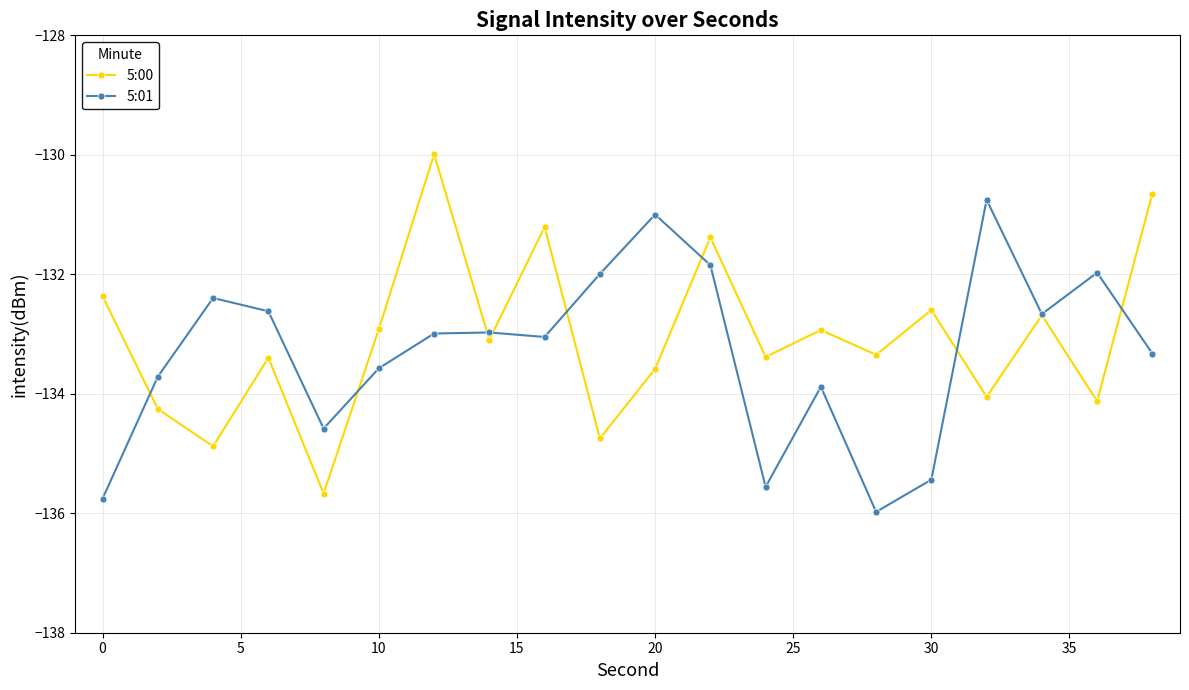

Does the chart display data point markers on the line(s)?

Yes